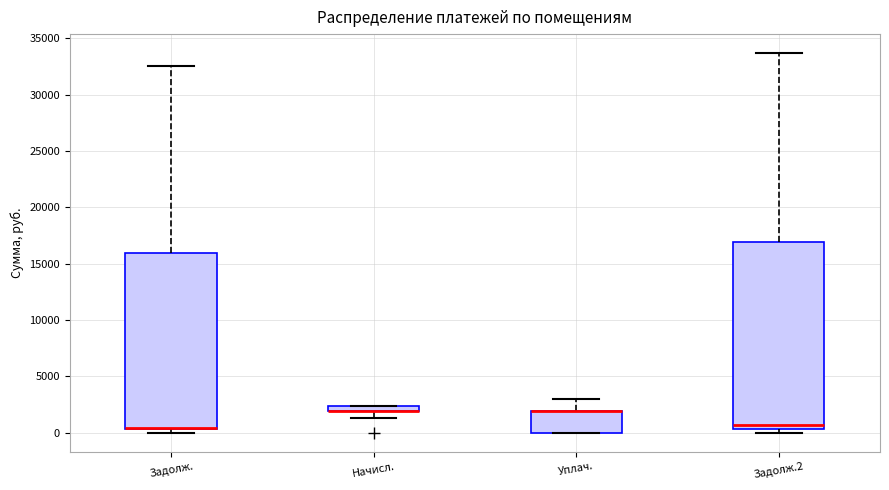

Comparing the boxes themselves (not the whiskers), which one is the tallest?

Задолж.2